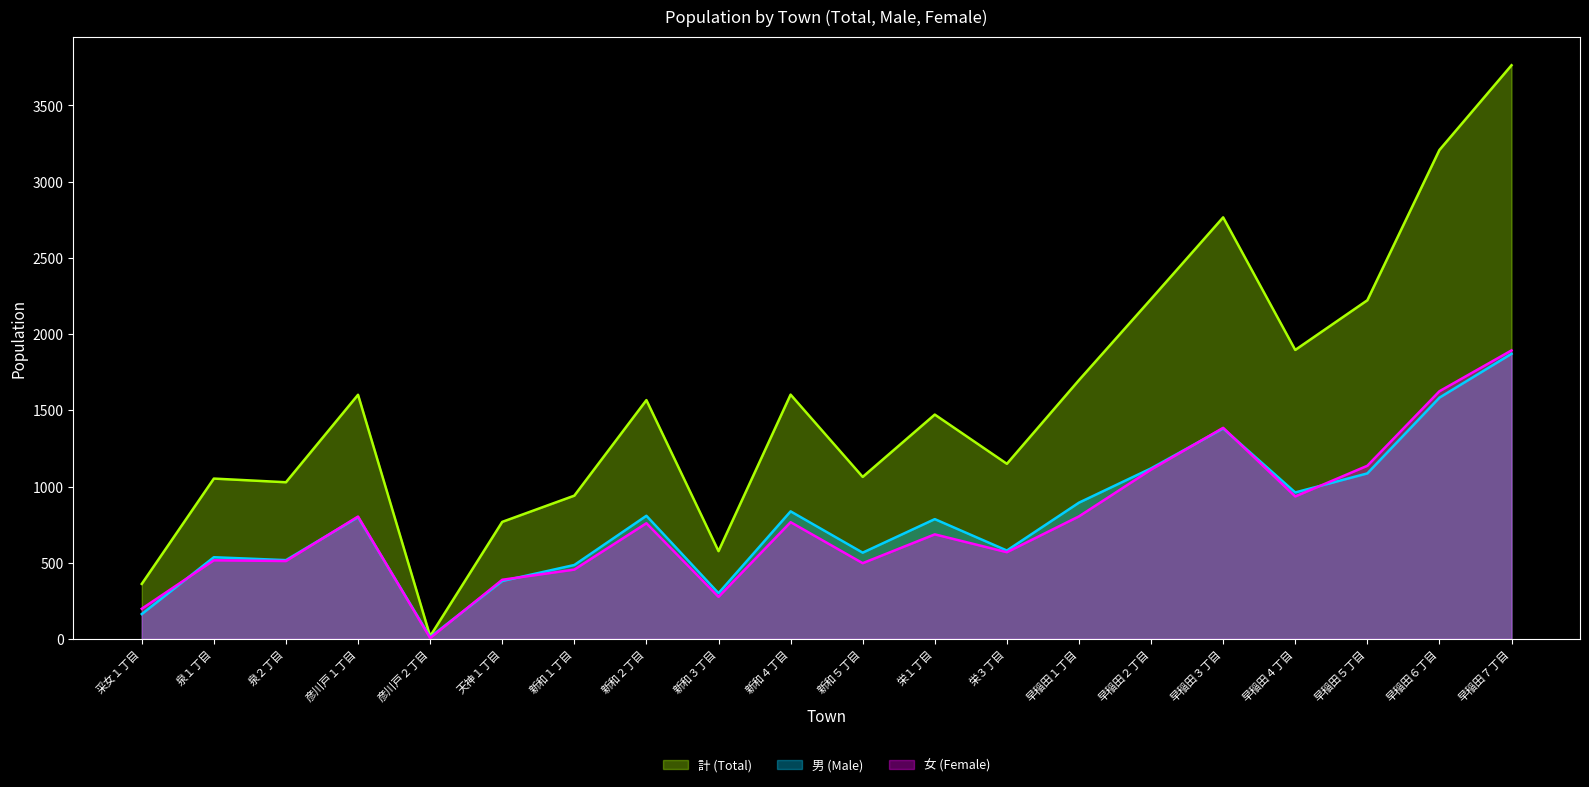

Which series ends up on top after the final intersection of 男 (Male) and 女 (Female)?

女 (Female)